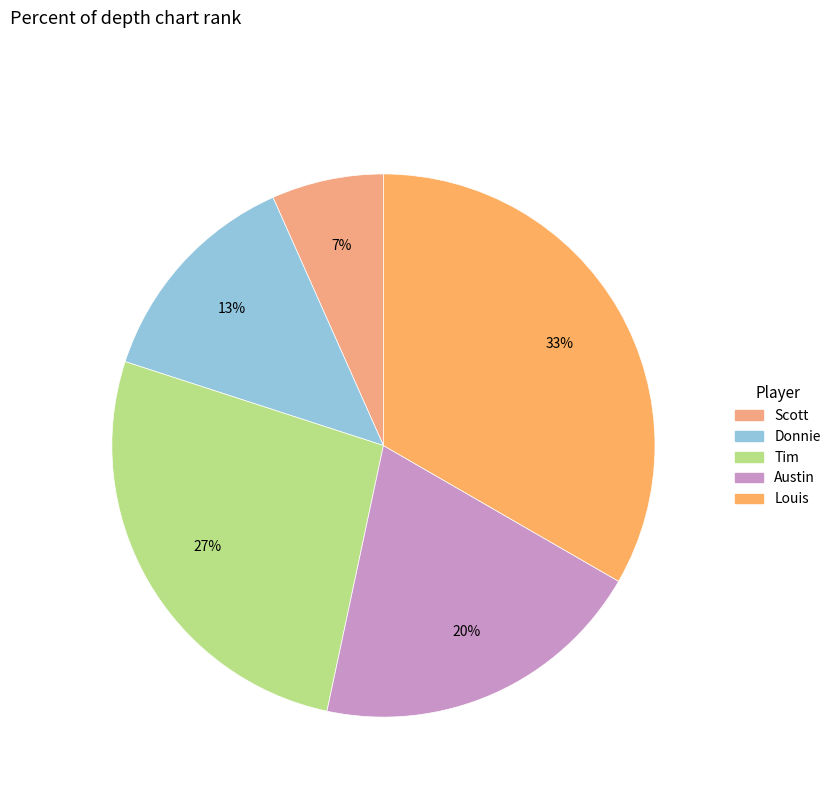

Rank the categories by value from lowest to highest.

Scott, Donnie, Austin, Tim, Louis